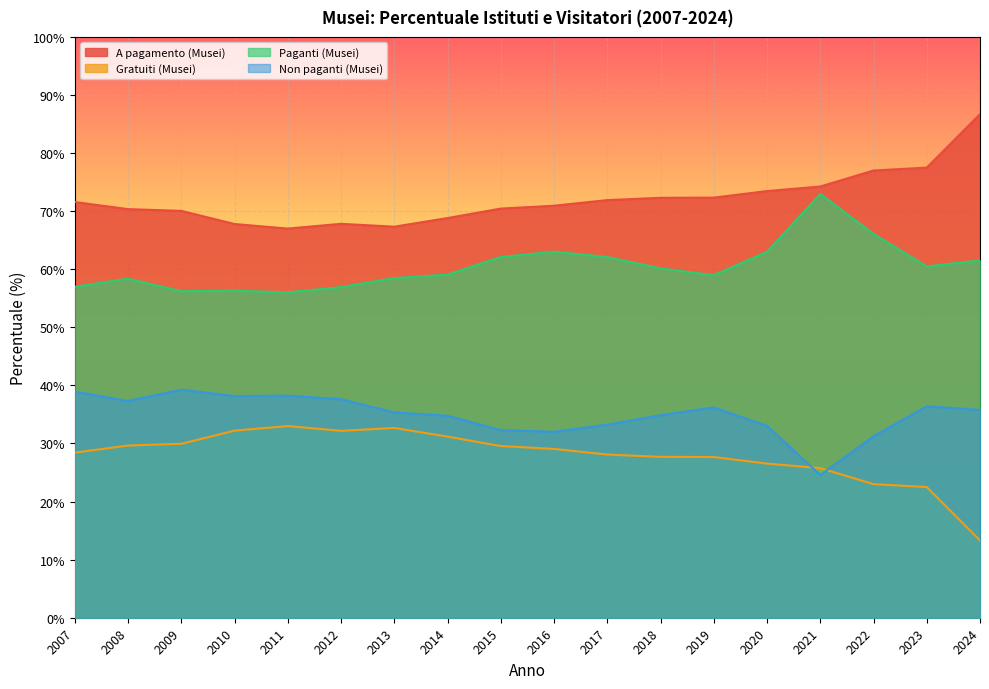

What is the average value of the Non paganti (Musei) series?

35.0